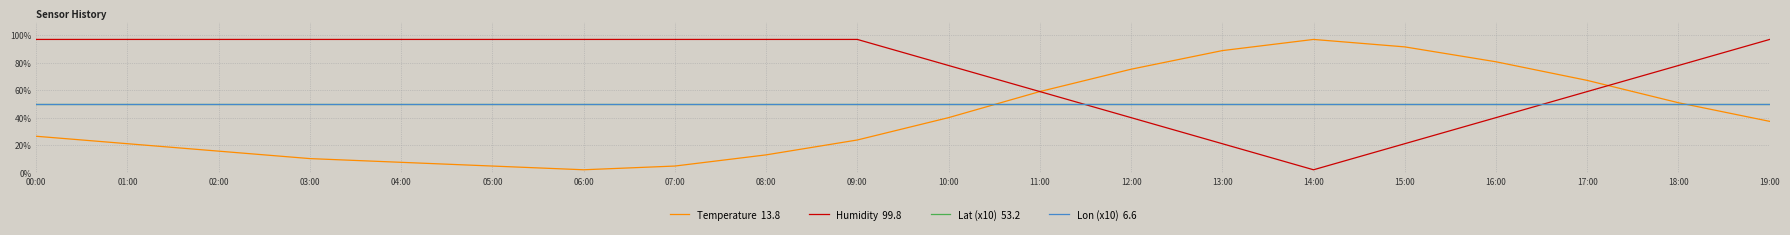

Reading right to left, extract all data points from this chart.

Temperature: 37.3	50.9	67.1	80.7	91.6	97.0	88.9	75.3	59.0	40.0	23.7	12.9	4.7	2.0	4.7	7.4	10.1	15.6	21.0	26.4
Humidity: 97.0	78.0	59.0	40.0	21.0	2.0	21.0	40.0	59.0	78.0	97.0	97.0	97.0	97.0	97.0	97.0	97.0	97.0	97.0	97.0
Lat (x10): 50.0	50.0	50.0	50.0	50.0	50.0	50.0	50.0	50.0	50.0	50.0	50.0	50.0	50.0	50.0	50.0	50.0	50.0	50.0	50.0
Lon (x10): 50.0	50.0	50.0	50.0	50.0	50.0	50.0	50.0	50.0	50.0	50.0	50.0	50.0	50.0	50.0	50.0	50.0	50.0	50.0	50.0